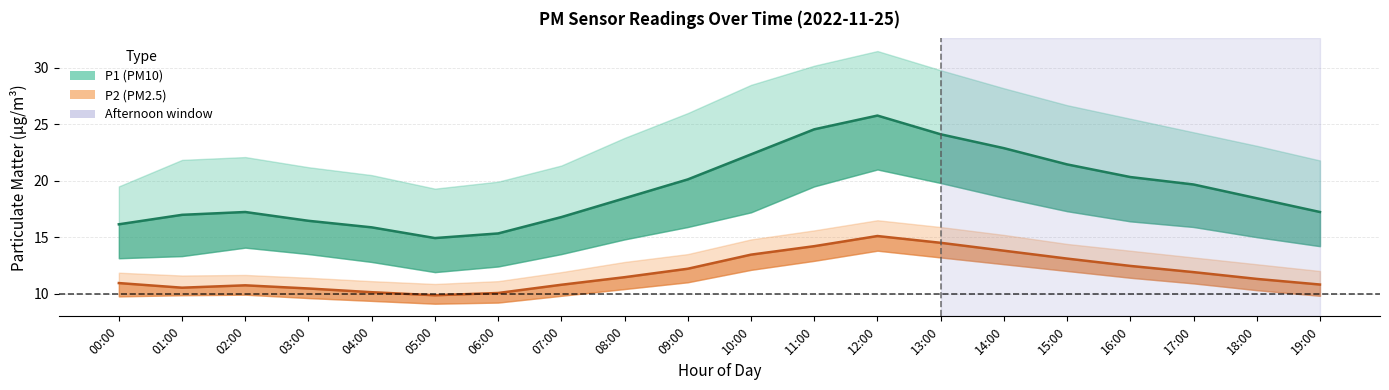

How many lines are shown in the chart?

2